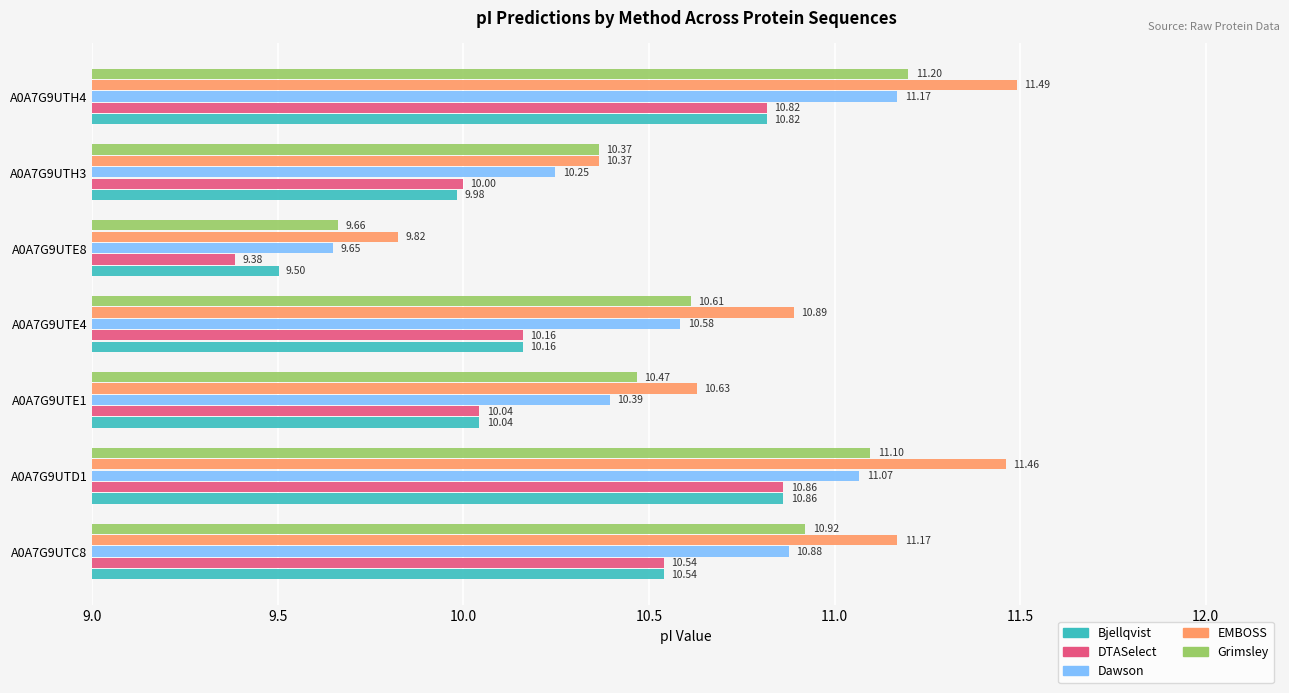

Between A0A7G9UTH3 and A0A7G9UTH4, which series saw the biggest shift?

EMBOSS